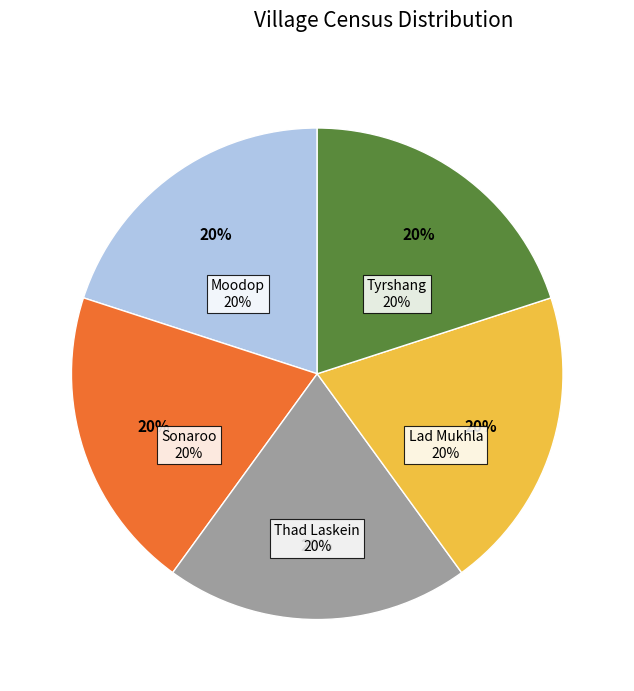

Is it true that Sonaroo is 20% of the pie?

True